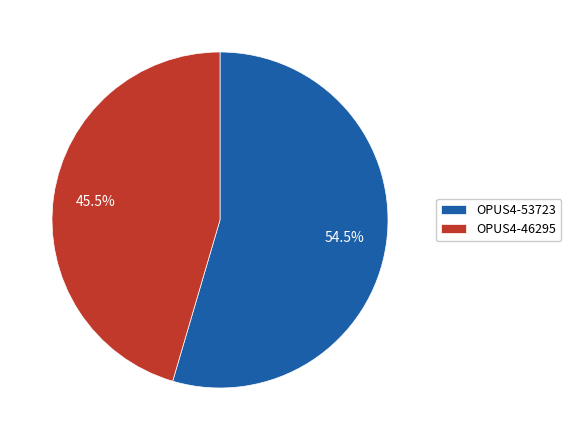

Which slice represents more than half of the pie?

OPUS4-53723